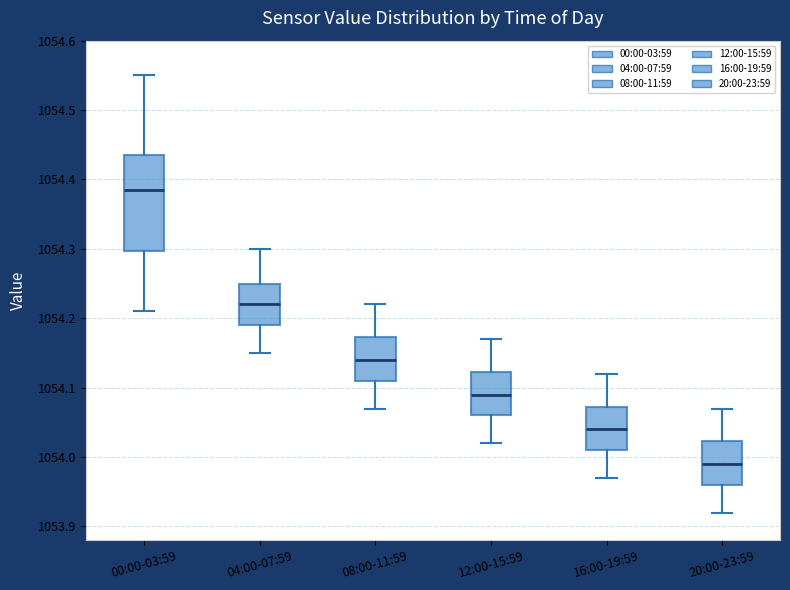

Reading left to right, read every box against the y-axis: the position of its median line, the range the box covers, and the ends of its whiskers. The values are not printed on the chart, so give them approximately, as read against the axis.

00:00-03:59: median 1054.39, box 1054.30 to 1054.44, whiskers 1054.21 to 1054.55
04:00-07:59: median 1054.22, box 1054.19 to 1054.25, whiskers 1054.15 to 1054.30
08:00-11:59: median 1054.14, box 1054.11 to 1054.17, whiskers 1054.07 to 1054.22
12:00-15:59: median 1054.09, box 1054.06 to 1054.12, whiskers 1054.02 to 1054.17
16:00-19:59: median 1054.04, box 1054.01 to 1054.07, whiskers 1053.97 to 1054.12
20:00-23:59: median 1053.99, box 1053.96 to 1054.02, whiskers 1053.92 to 1054.07